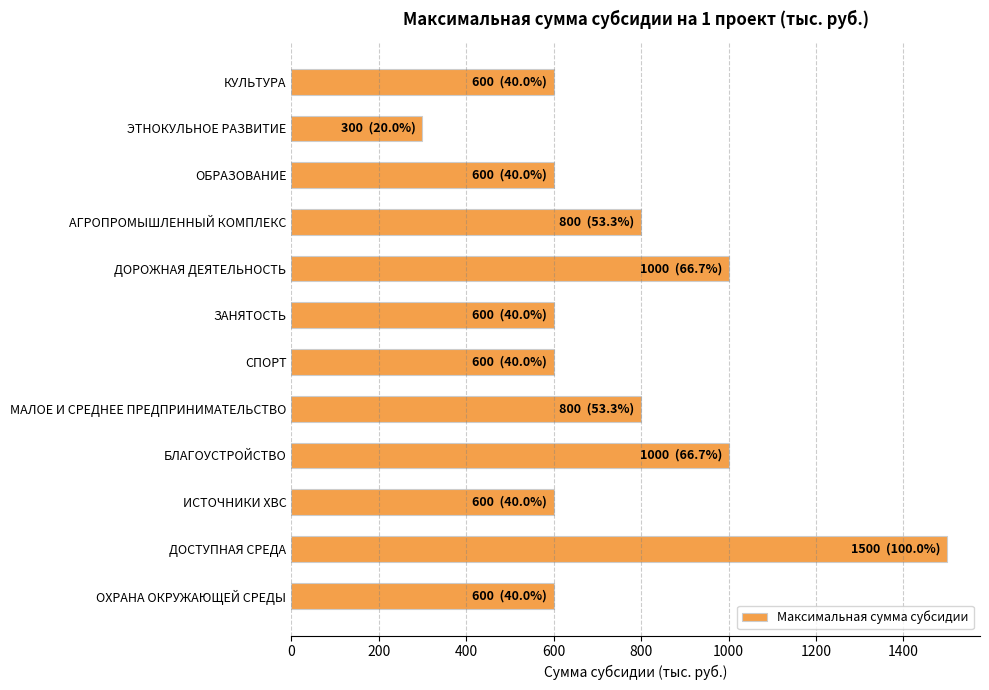

What is the label of the 9th bar from the bottom?

АГРОПРОМЫШЛЕННЫЙ КОМПЛЕКС